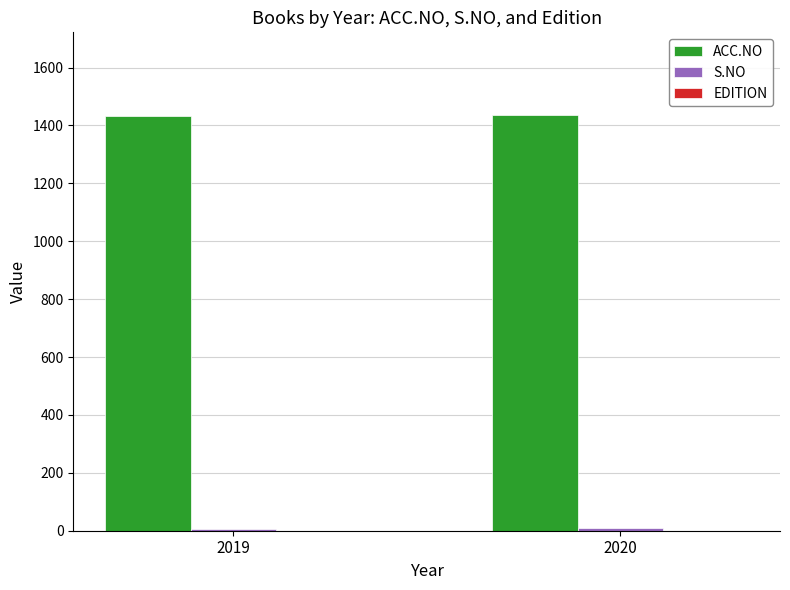

Is it true that ACC.NO equals 1434.9 at 2020?

True